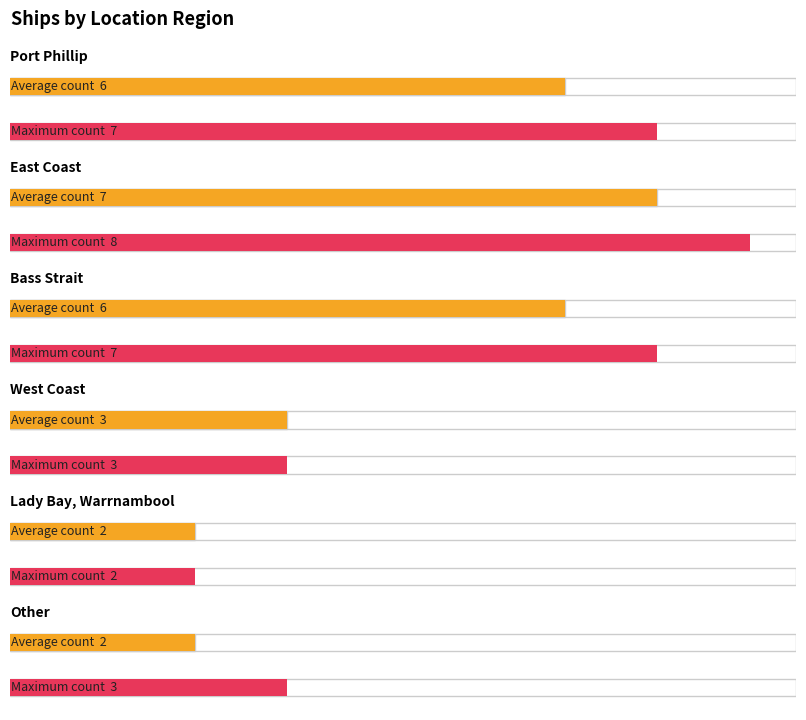

Rank the categories by value from highest to lowest.

East Coast, Port Phillip, Bass Strait, West Coast, Lady Bay, Warrnambool, Other